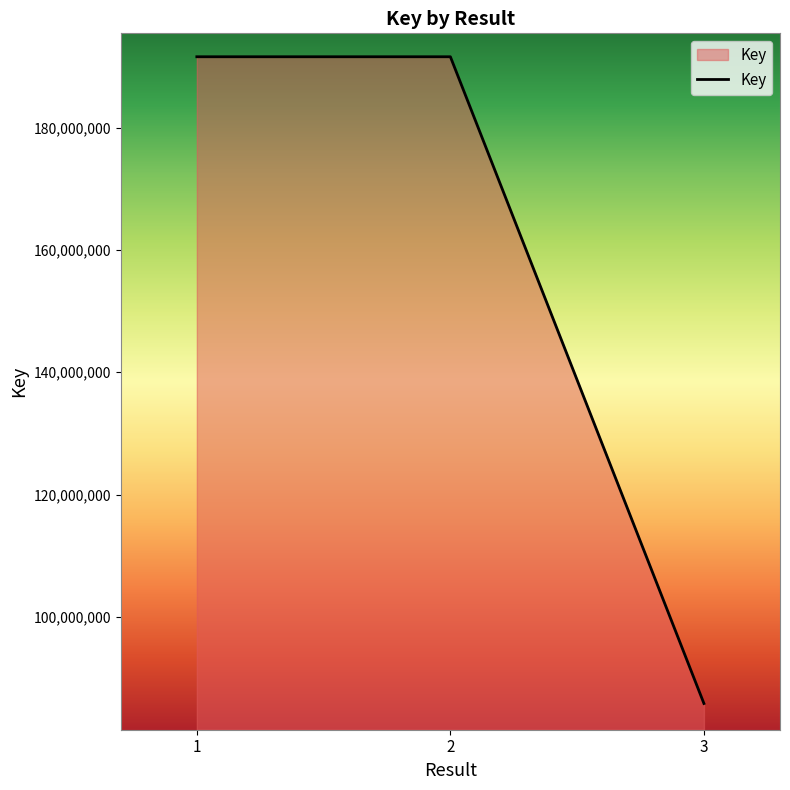

Approximately how many times larger is the value at 1 compared to 2?

1.0